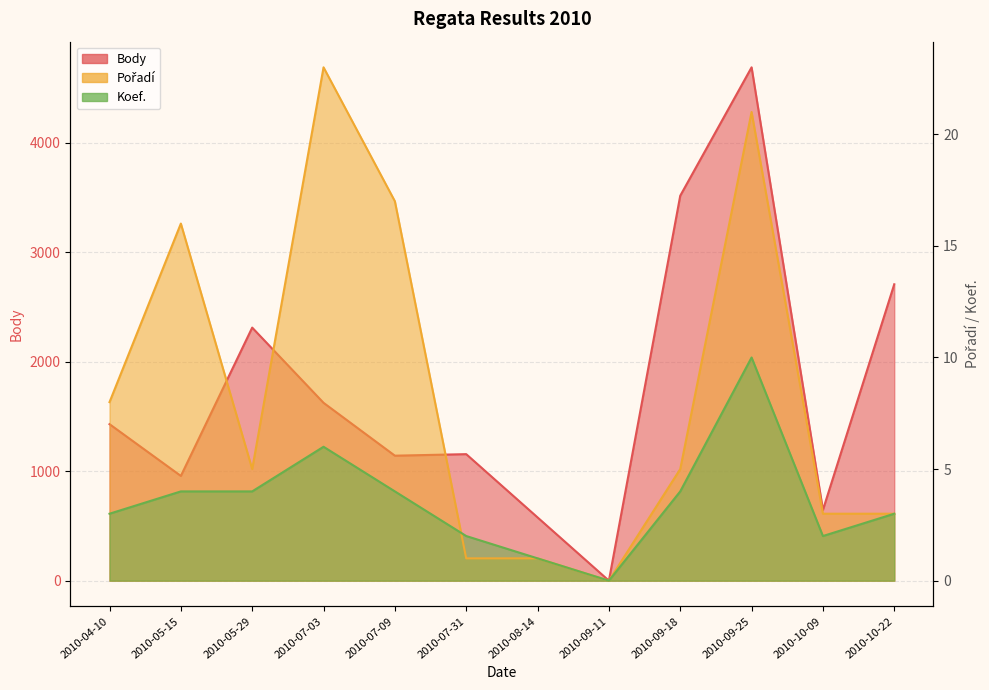

The Body series shows 957 at 2010-05-15. True or false?

True